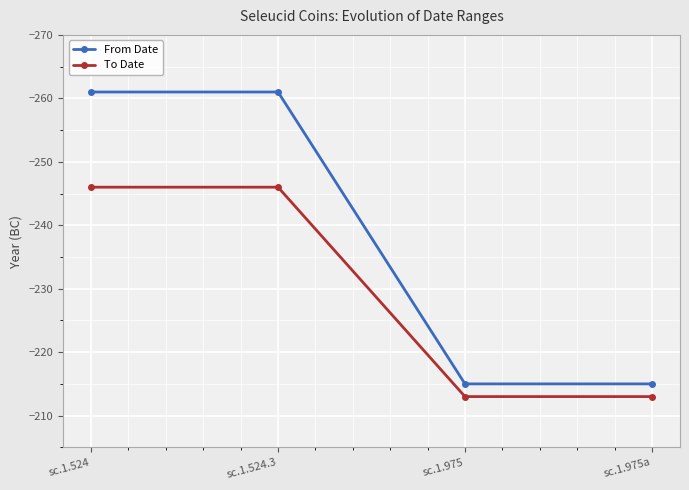

What is the minimum value shown in the chart?

-261